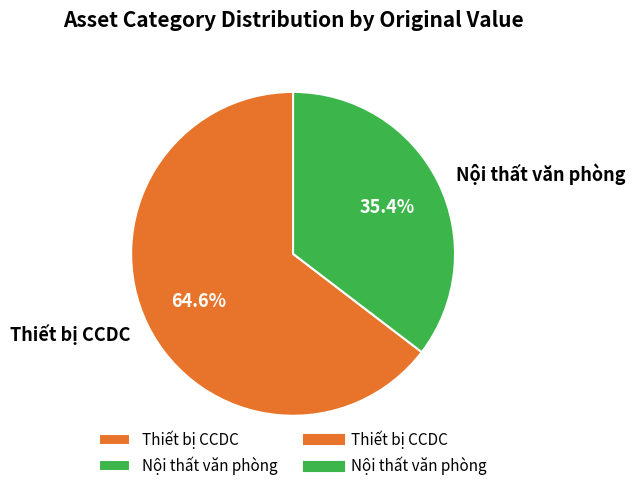

Is it true that Thiết bị CCDC is 73% of the pie?

False